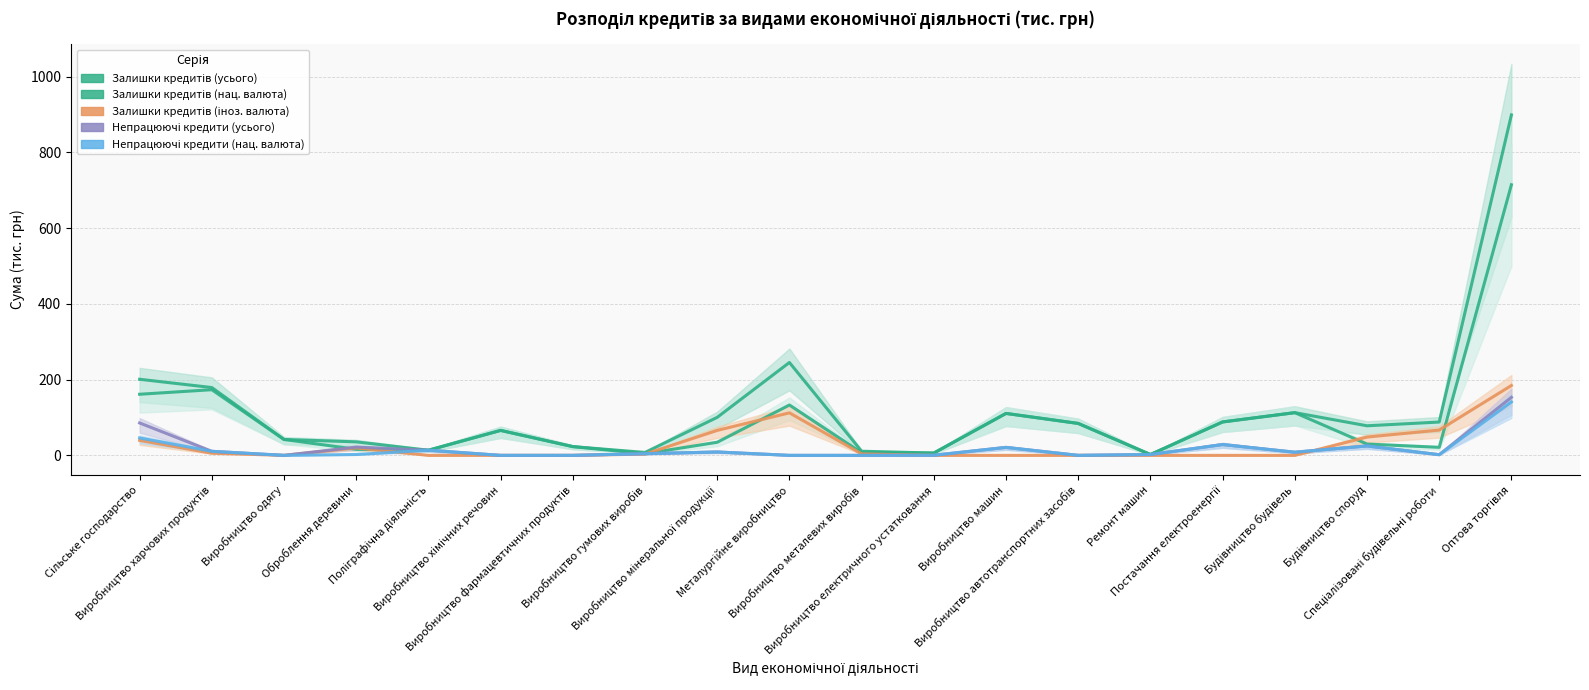

At which label is Залишки кредитів (нац. валюта) closest to 358?

Виробництво харчових продуктів